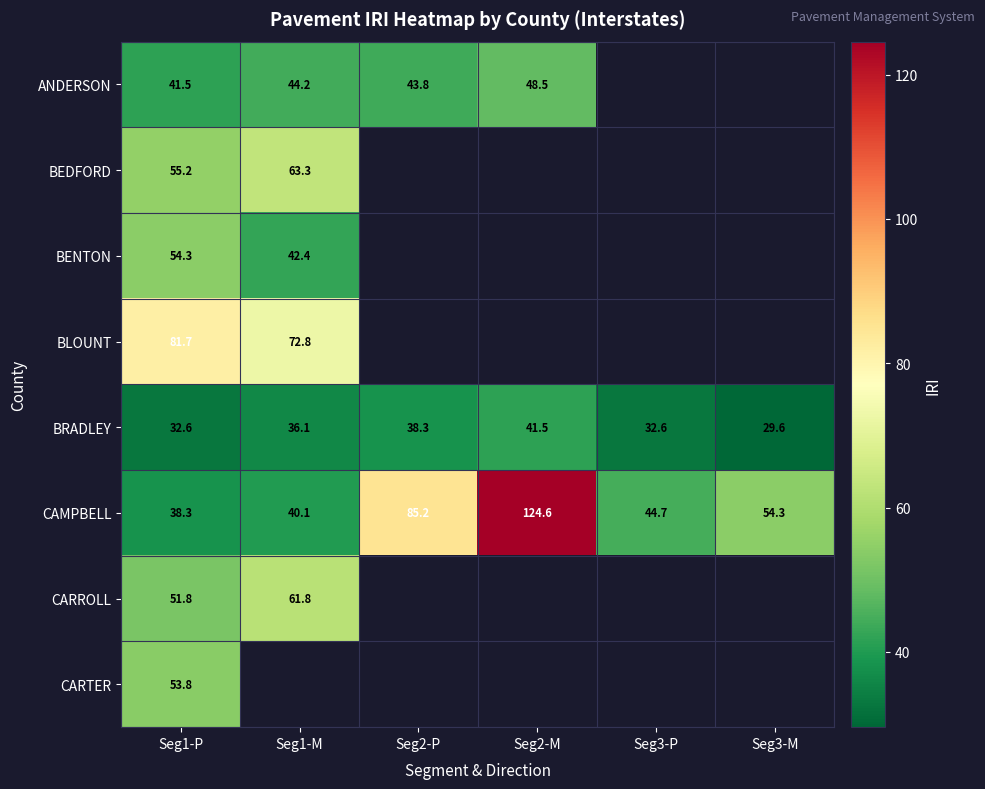

Which label corresponds to the smallest value in the chart?

Seg3-M